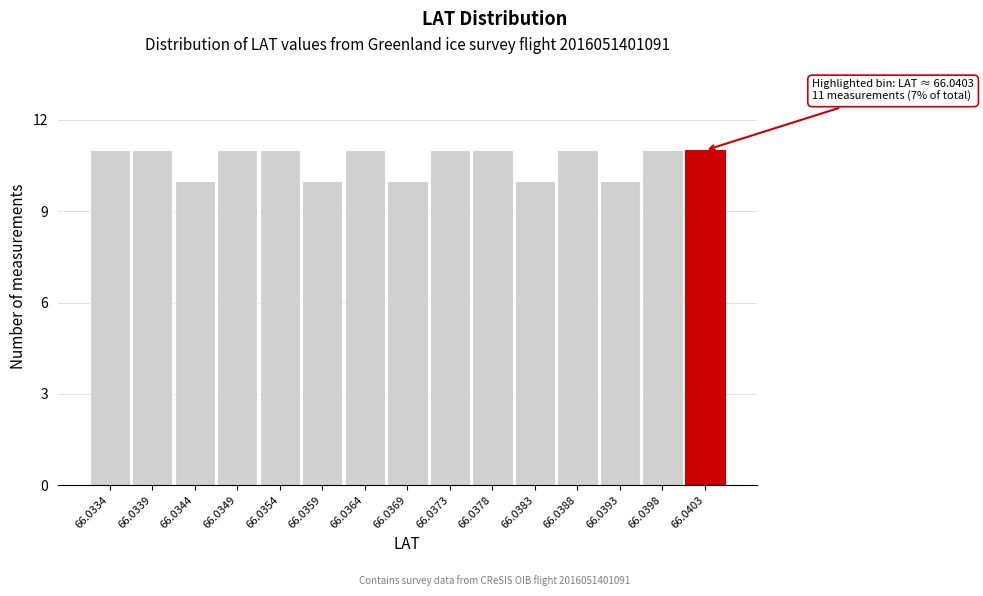

Reading right to left, transcribe all the data shown in this chart.

66.0403=11	66.0398=11	66.0393=10	66.0388=11	66.0383=10	66.0378=11	66.0373=11	66.0369=10	66.0364=11	66.0359=10	66.0354=11	66.0349=11	66.0344=10	66.0339=11	66.0334=11